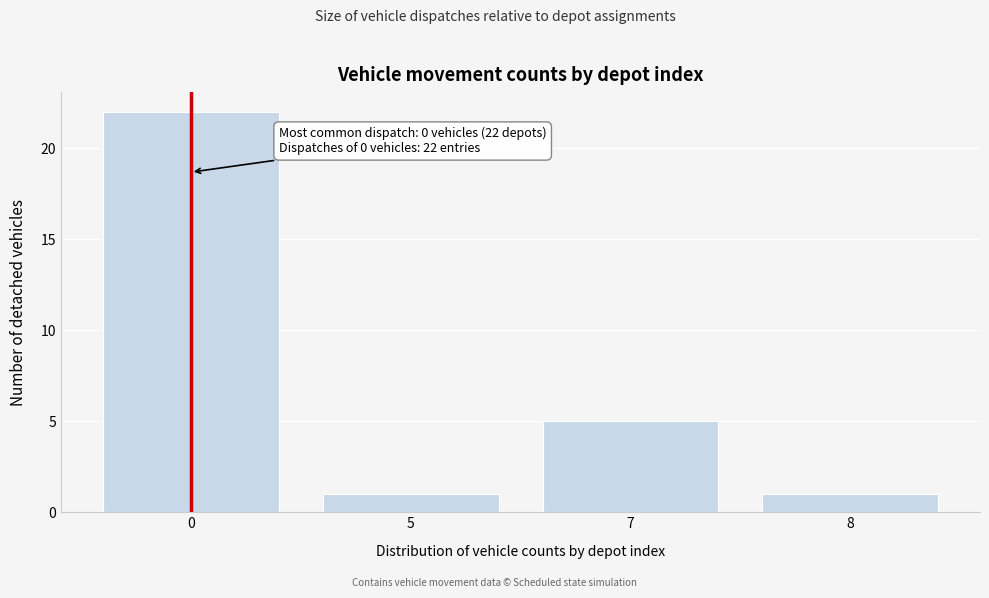

Reading left to right, transcribe all the data shown in this chart.

0=22	5=1	7=5	8=1